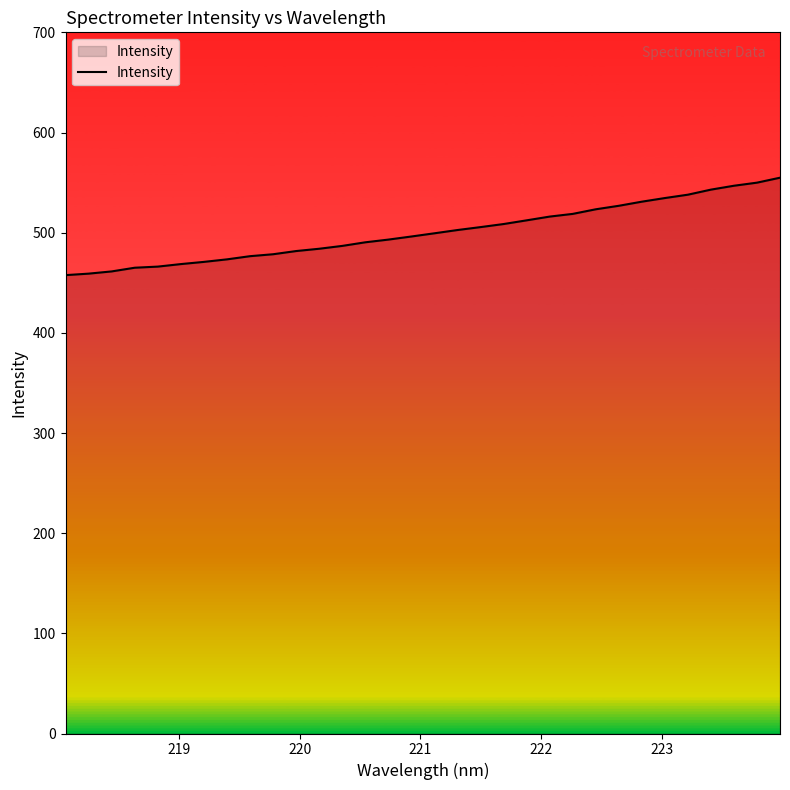

What is the difference between the maximum and minimum values?

97.3